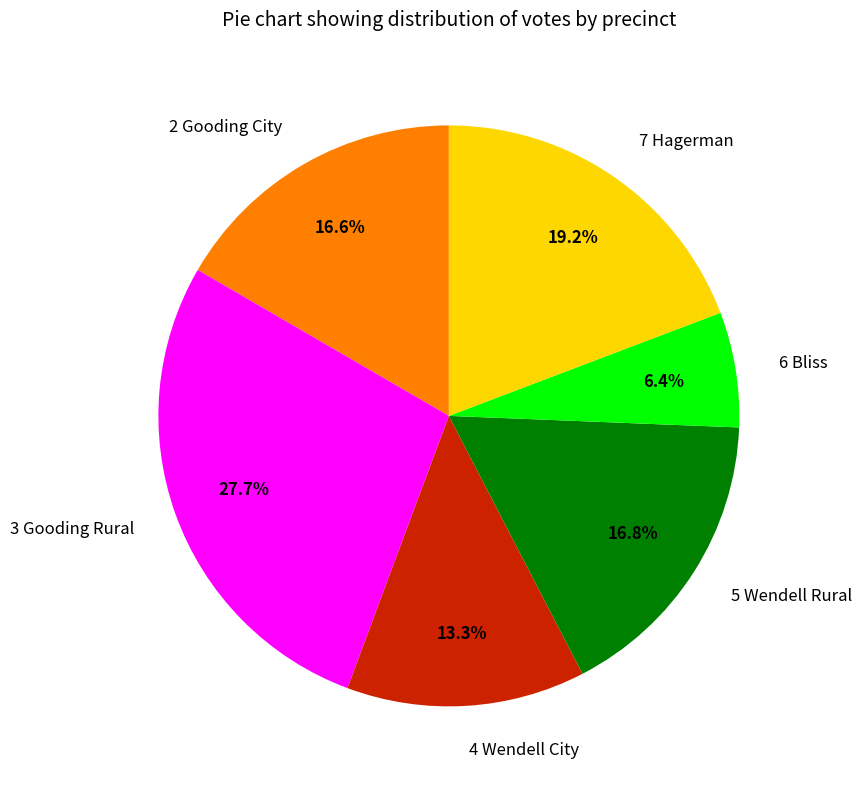

How many slices are in this pie chart?

6